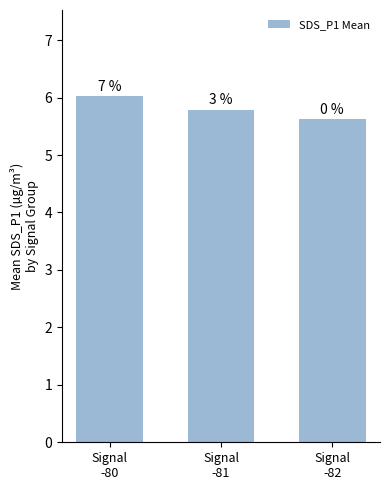

What is the change in value from Signal
-80 to Signal
-82?

-0.4